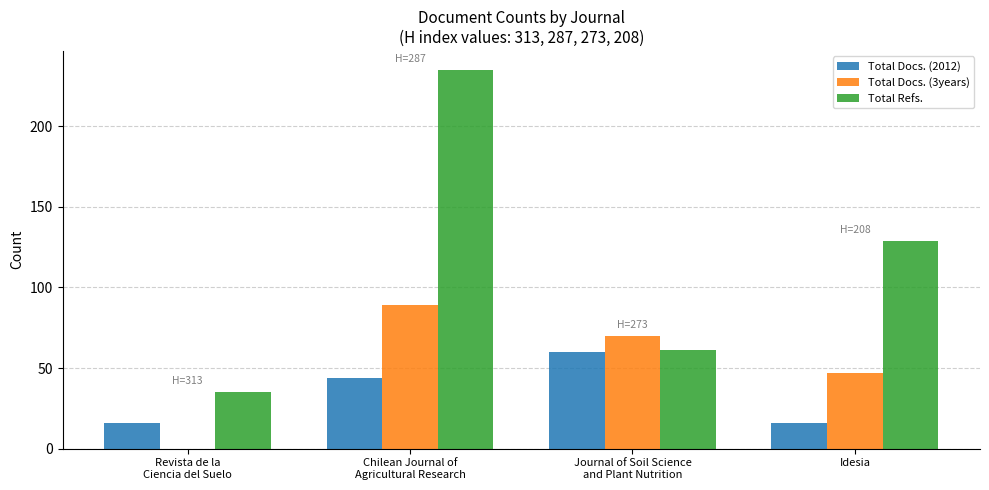

At which label is Total Refs. closest to 135?

Idesia